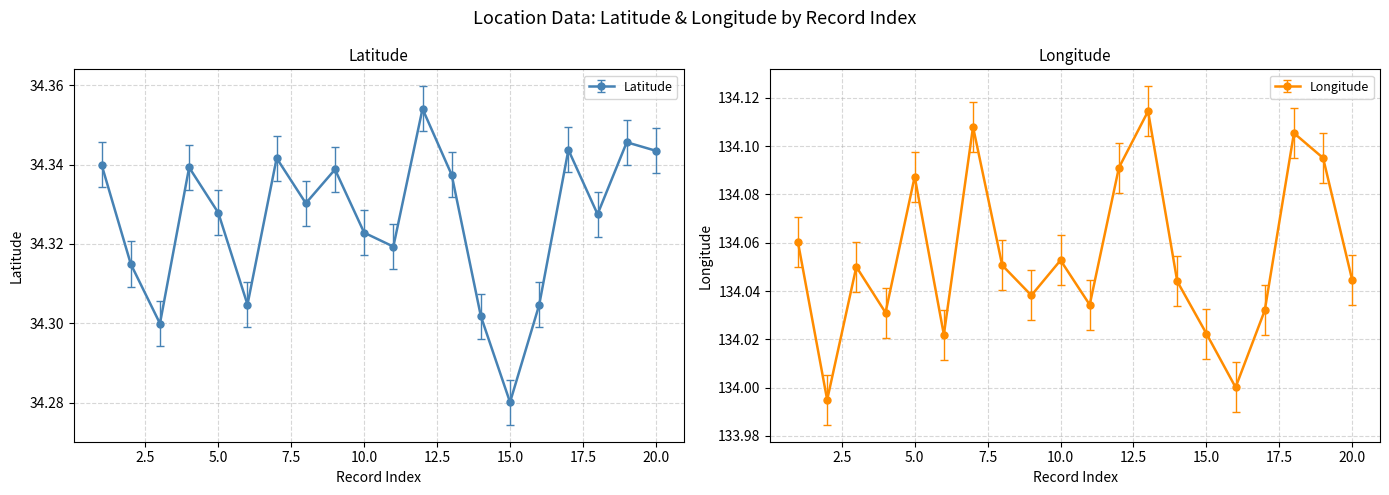

Which category has the highest value in the Longitude series?

13